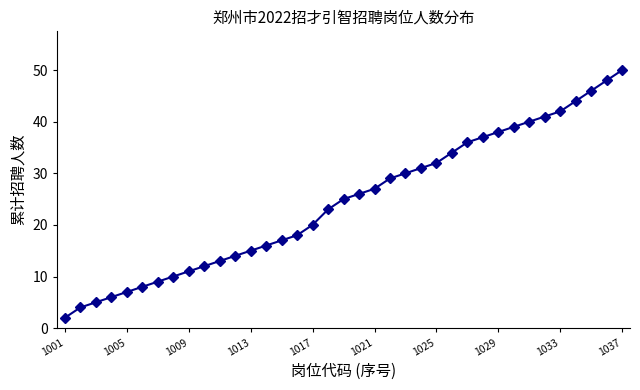

What is the difference between the second highest and second lowest values?

44